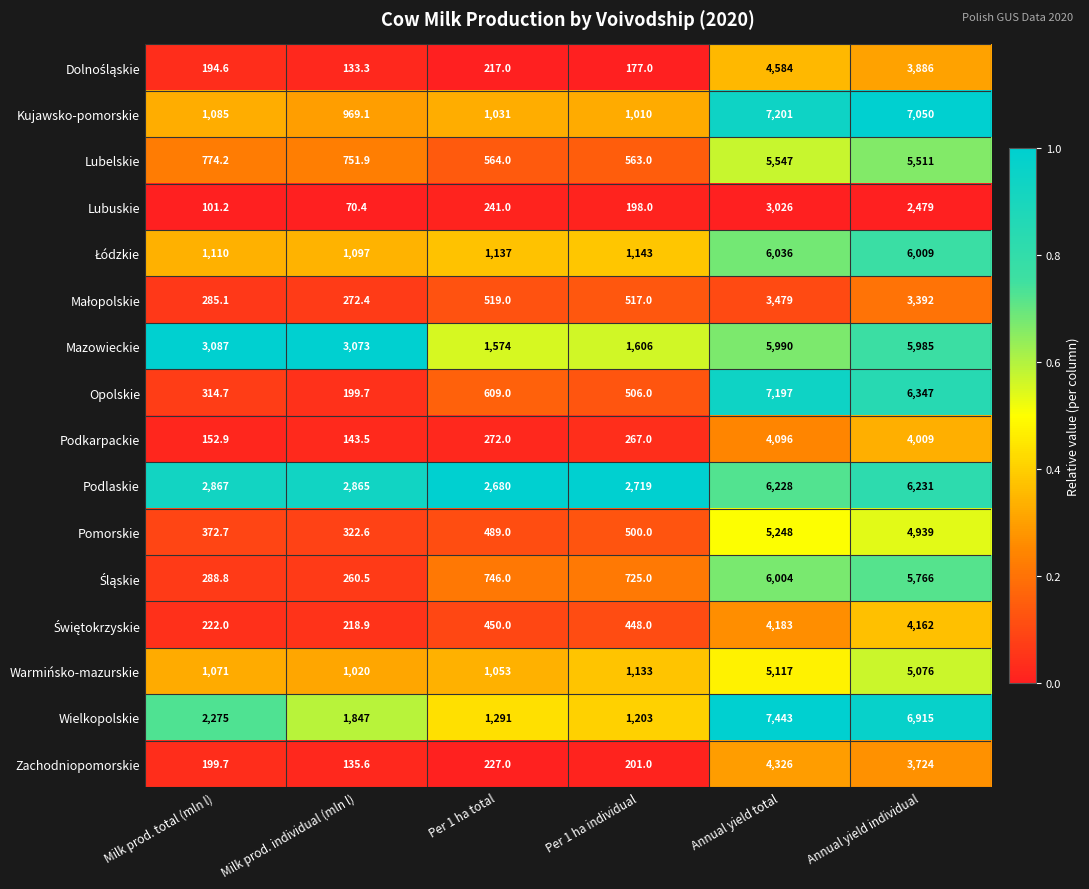

Which series has the largest total across all categories?

Podlaskie